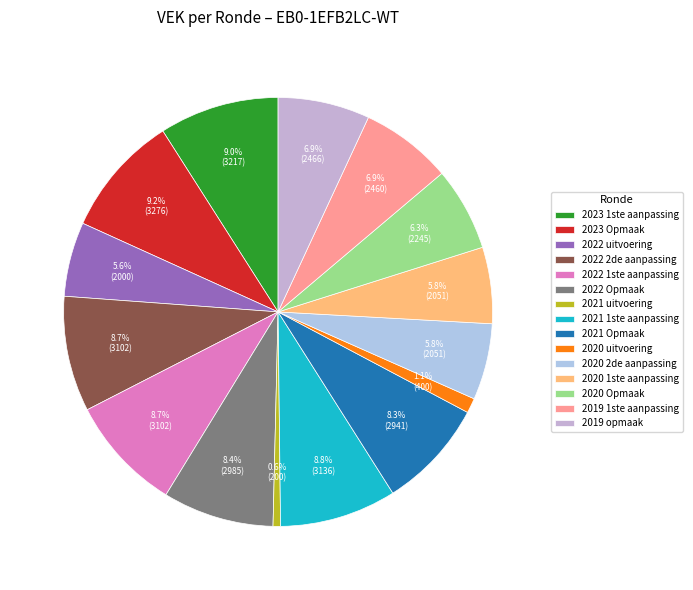

To the nearest percent, what is the difference between the largest and smallest slice percentages?

9%